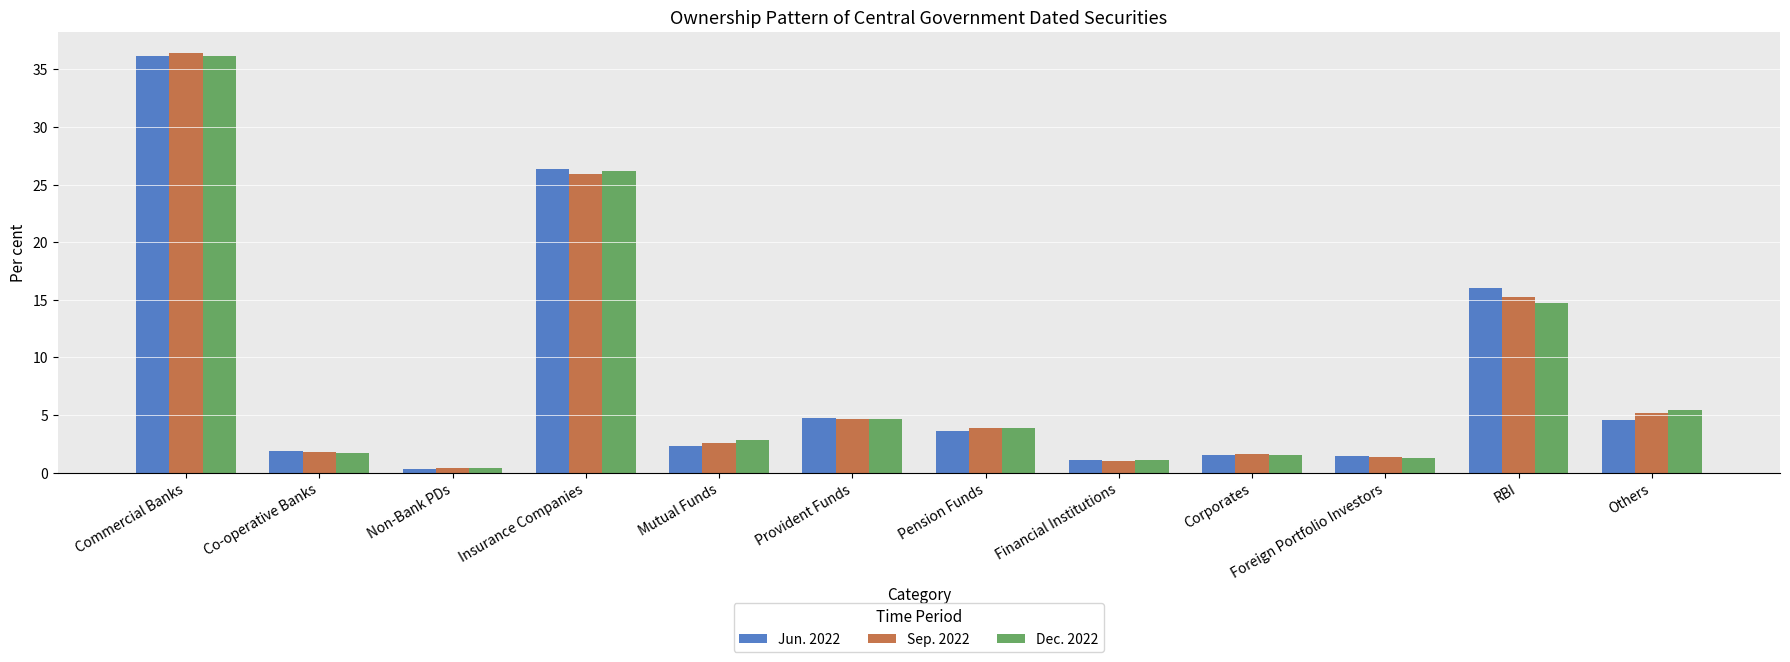

Which series has the widest spread of values?

Sep. 2022